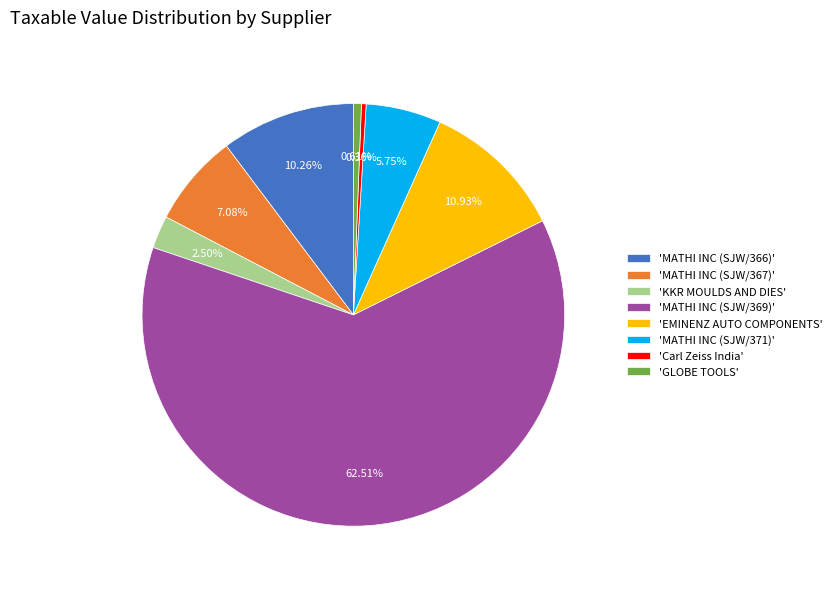

How many slices are in this pie chart?

8